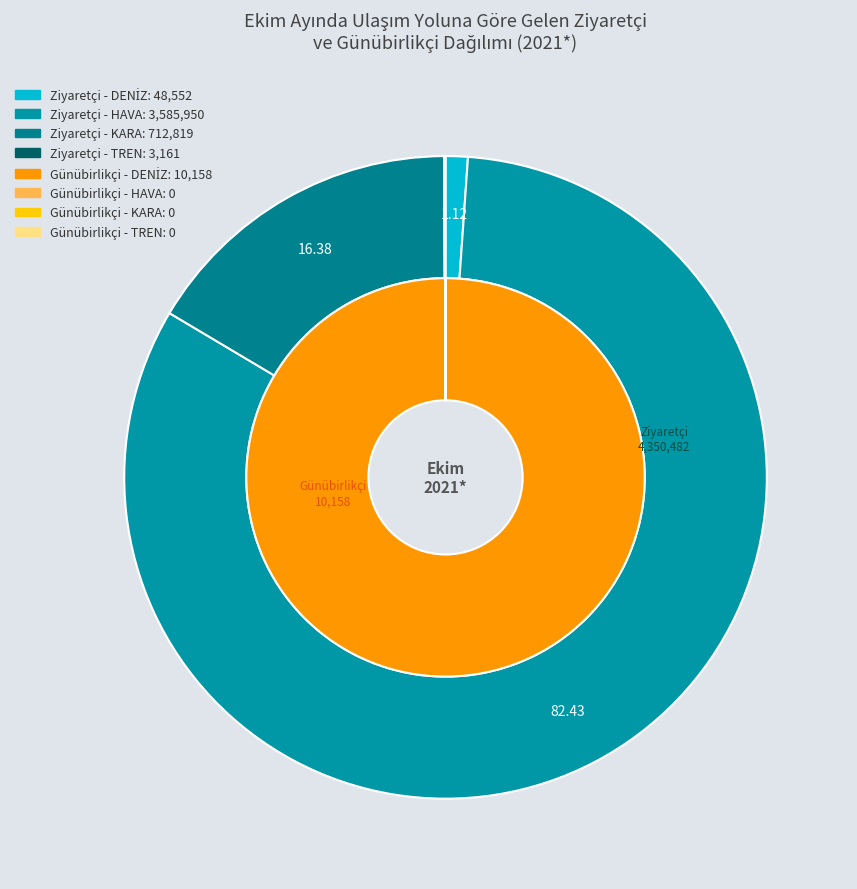

At DENİZ, list the series in order from largest to smallest.

outer, inner